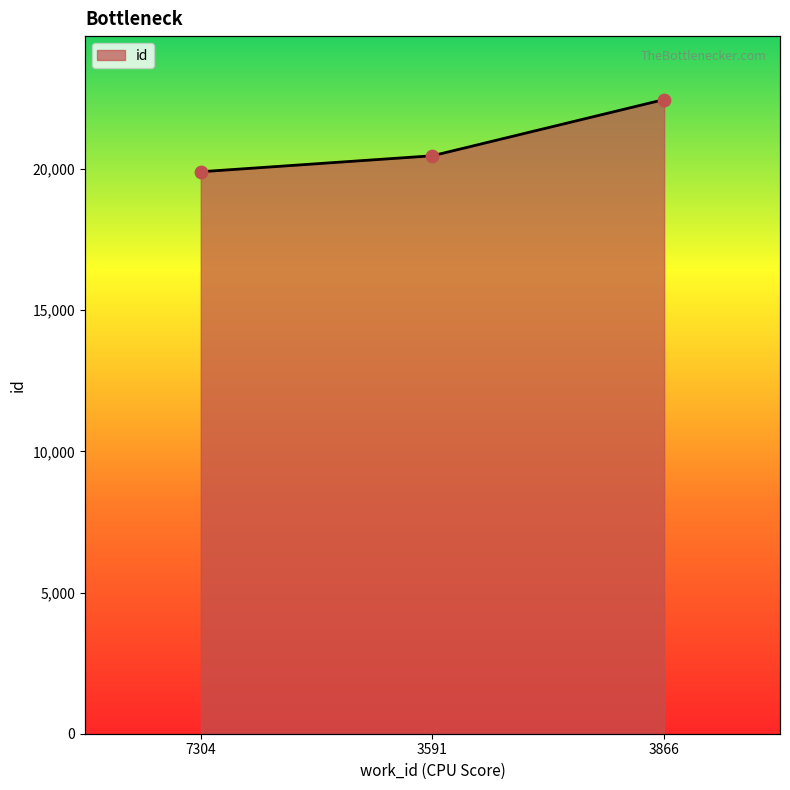

Which has a higher value, 7304 or 3591?

3591